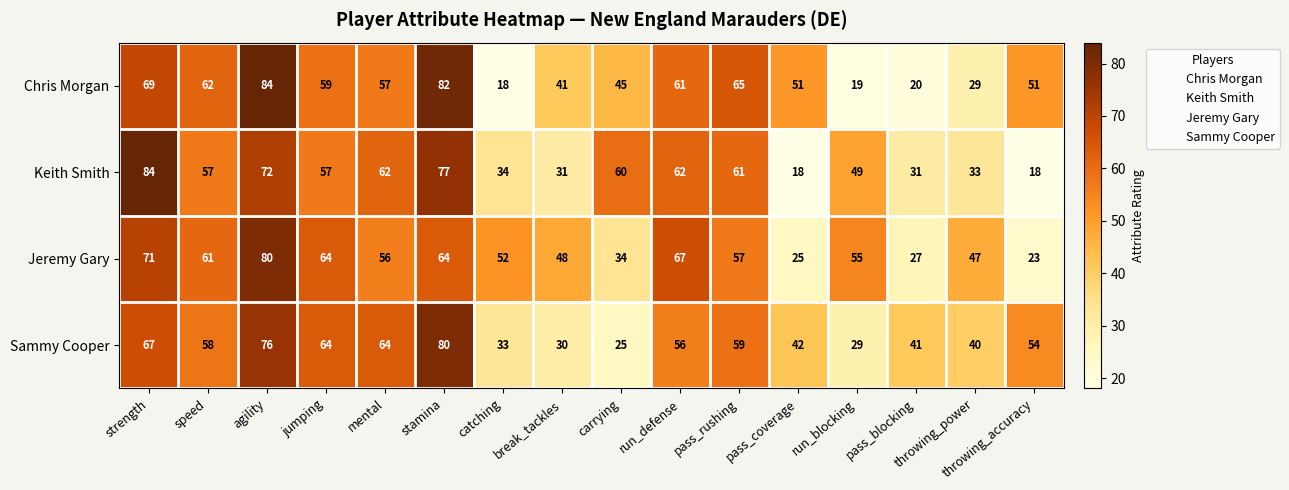

Count the number of categories in the chart.

16